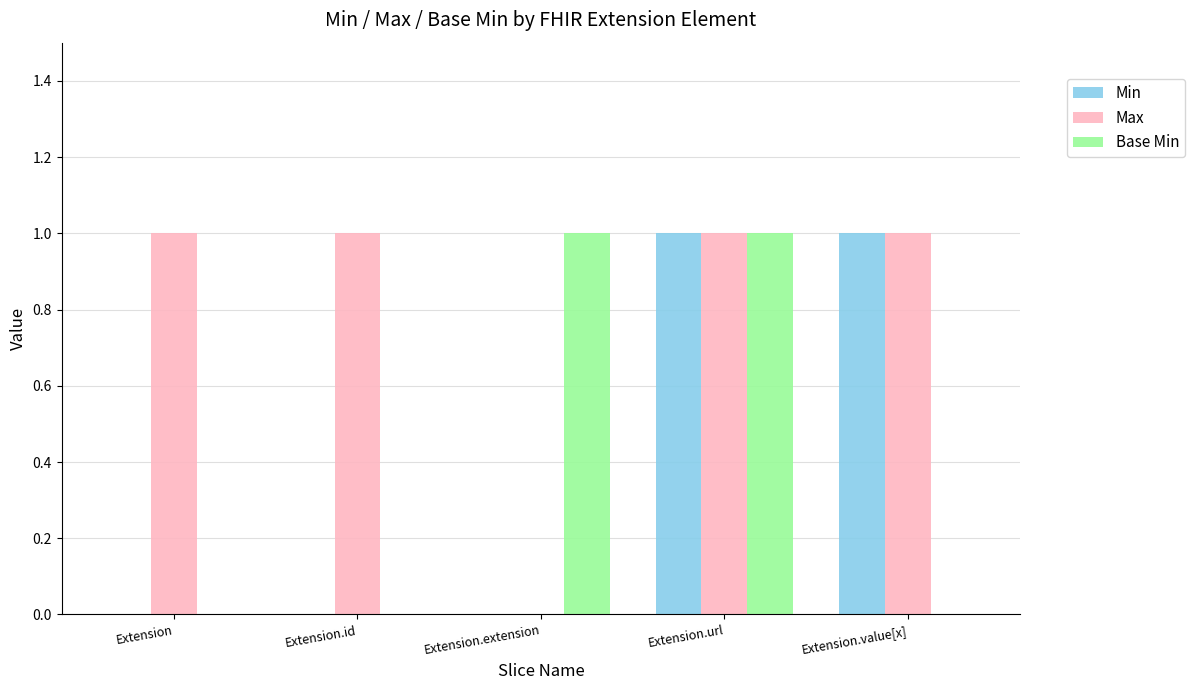

What value does the Min series have at Extension.url?

1